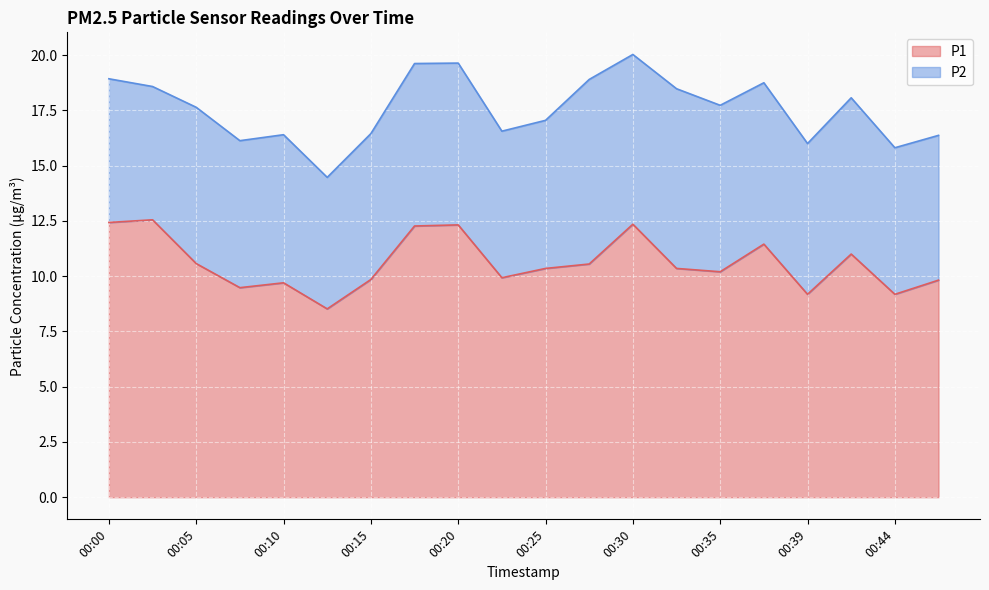

How many interior local valleys (lower than both neighbors) does the data have?

6